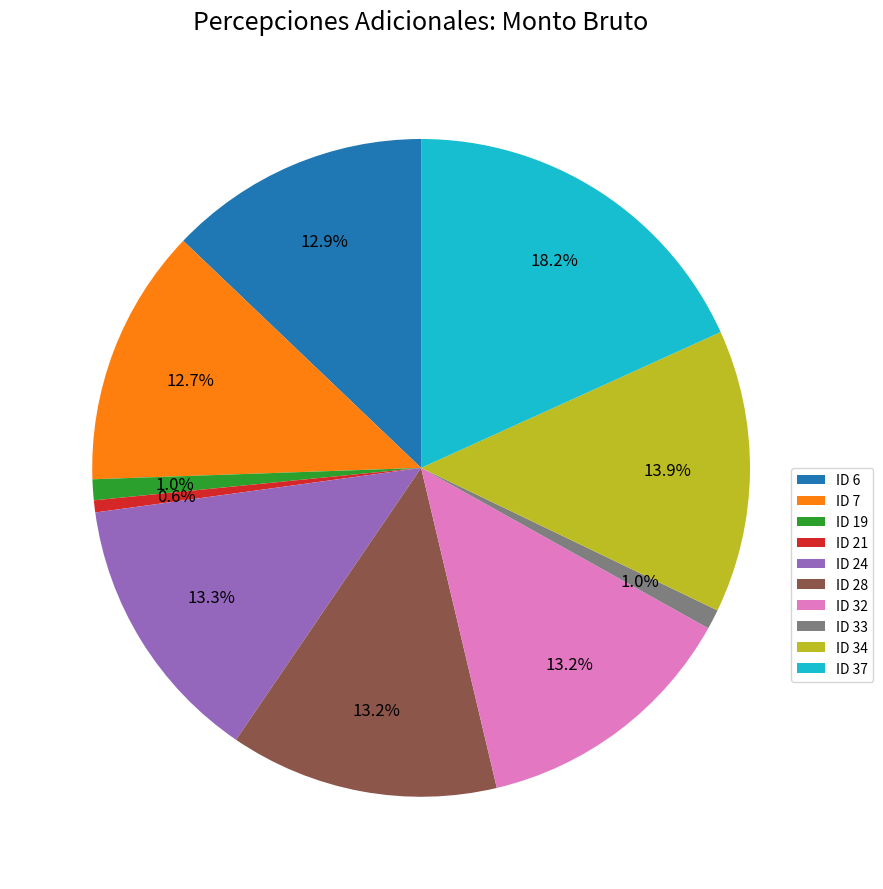

True or false: ID 28 accounts for 5% of the total.

False